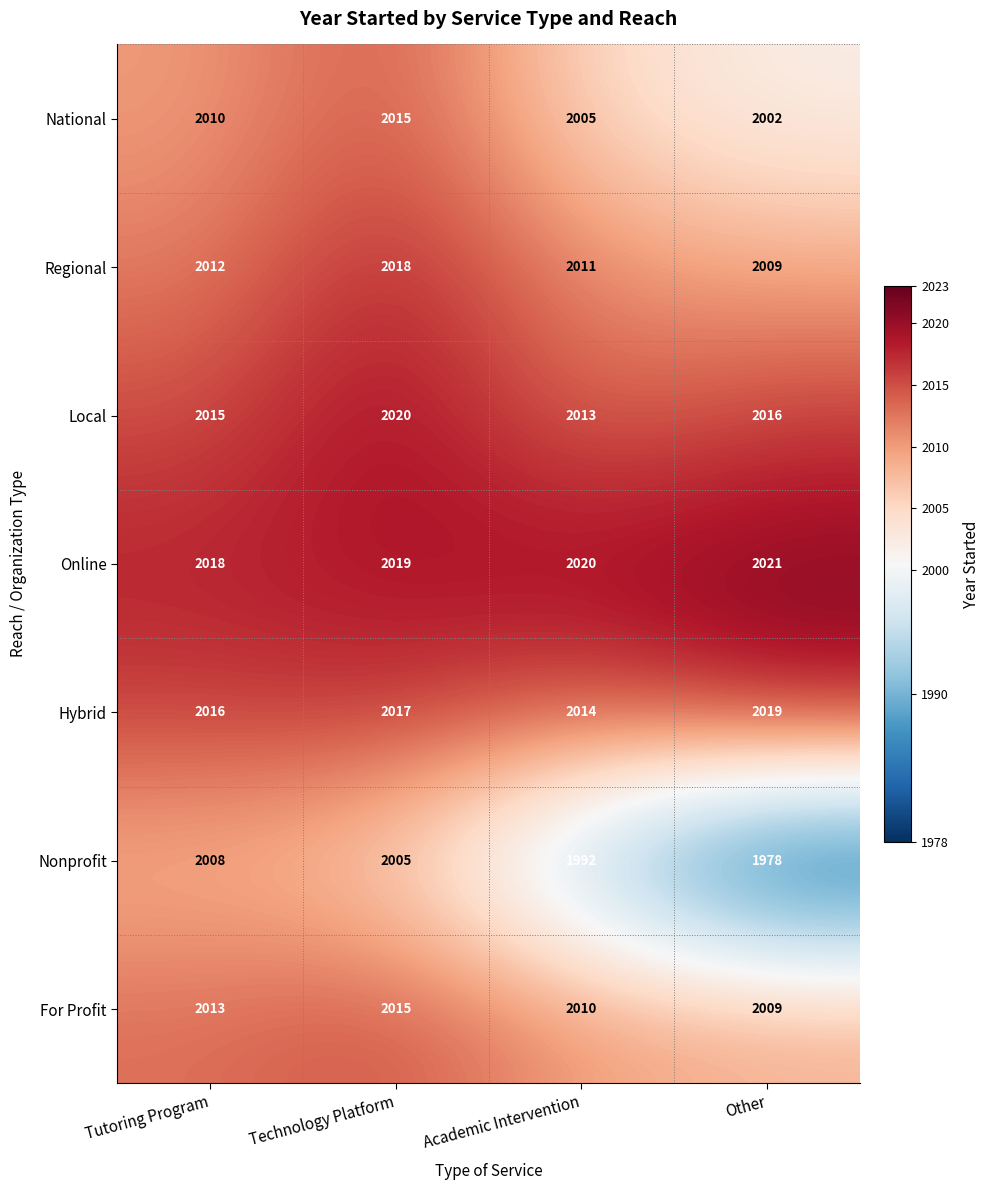

What is the greatest value displayed?

2021